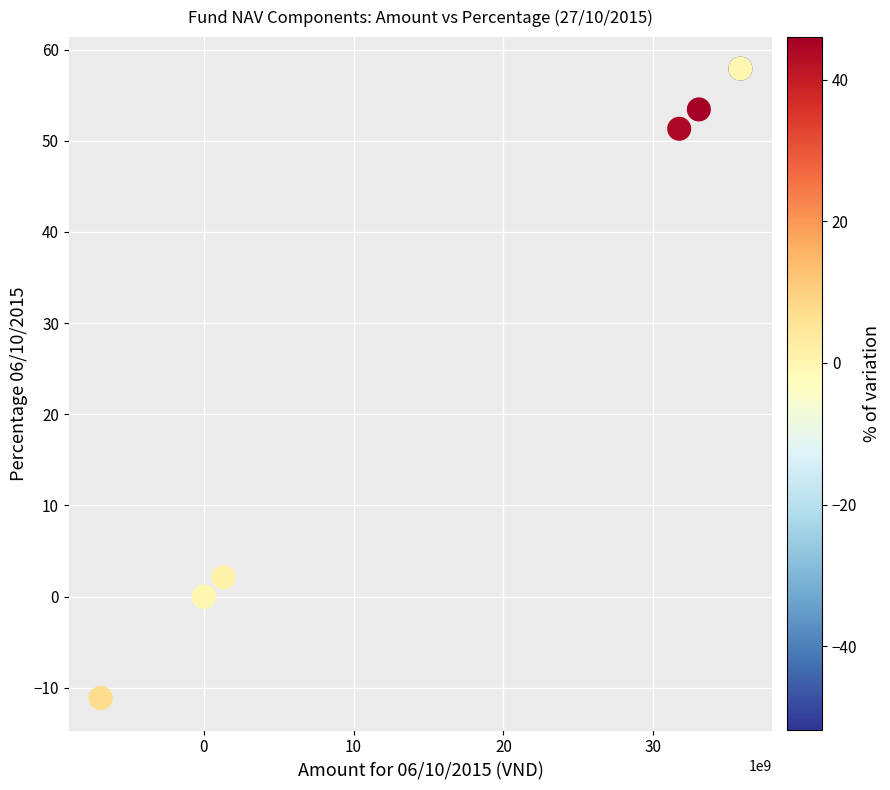

What Y value in the scatter plot is closest to 23?

2.1